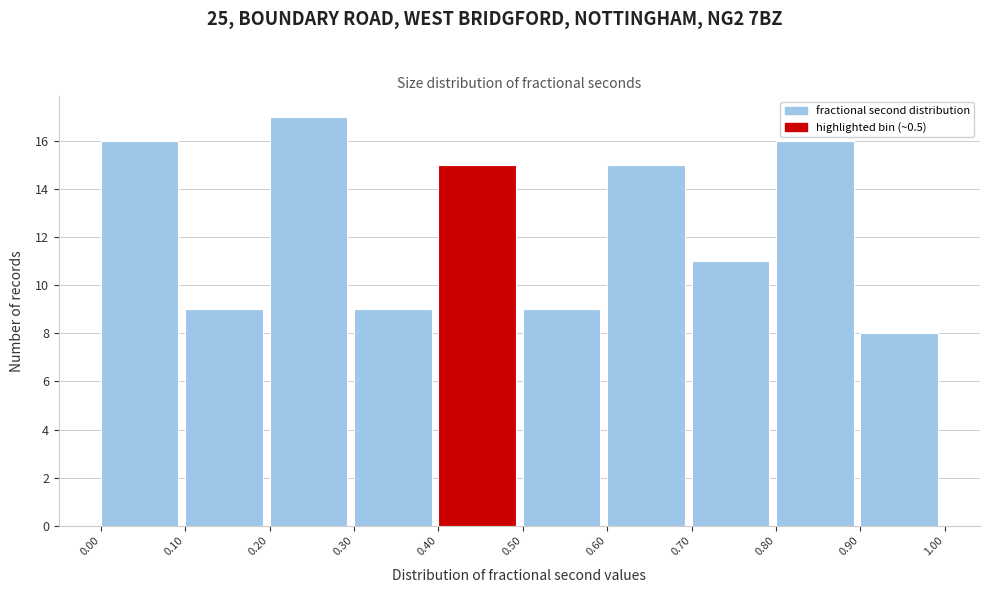

Which range on the x-axis has the tallest bar?

0.20 to 0.30